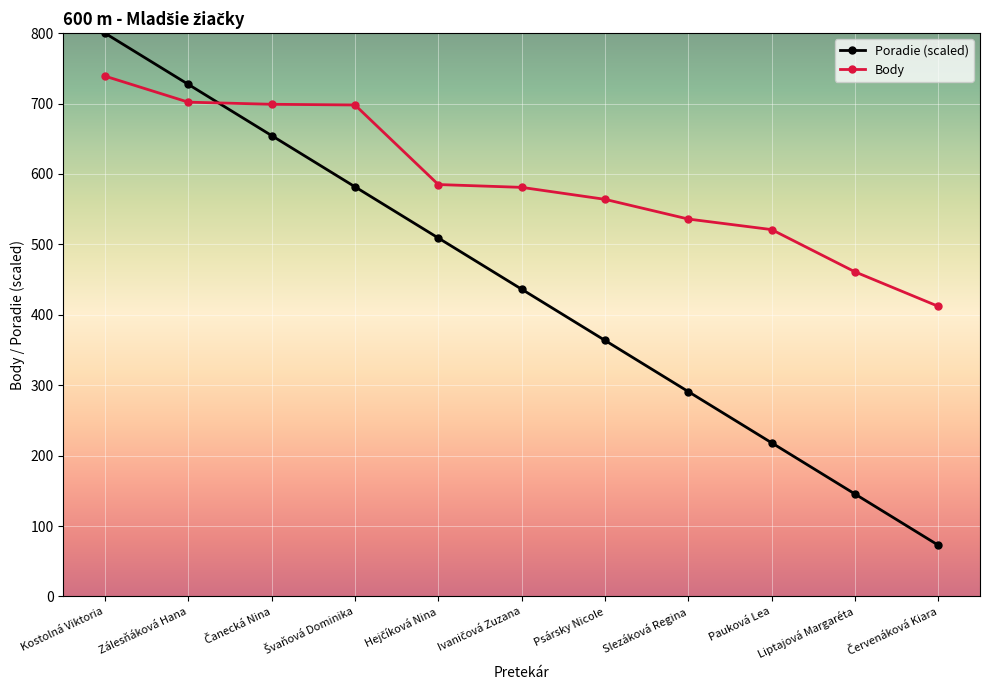

What is the difference between the maximum and minimum values in the Poradie (scaled) series?

727.3